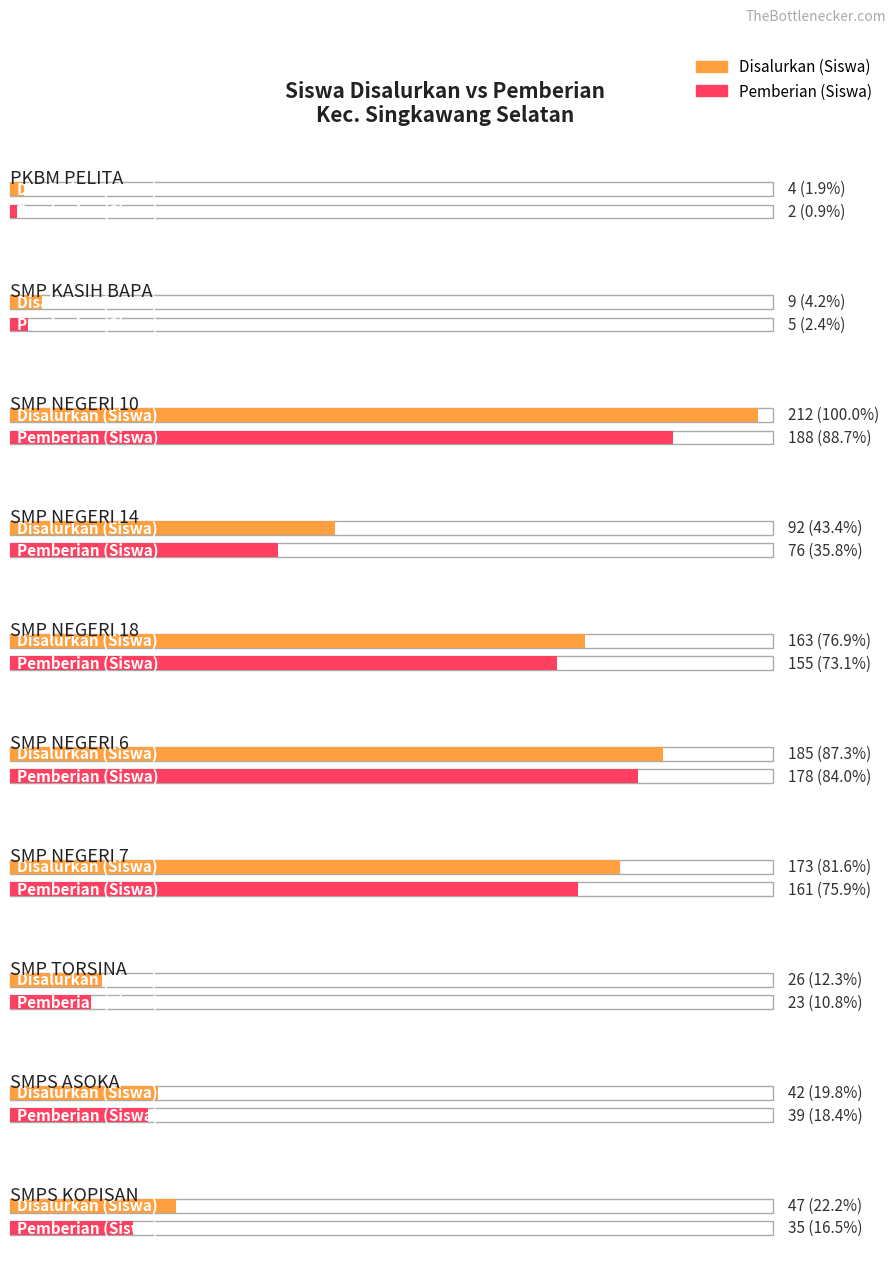

Where is Disalurkan (Siswa) nearest to the value 108?

SMP NEGERI 14